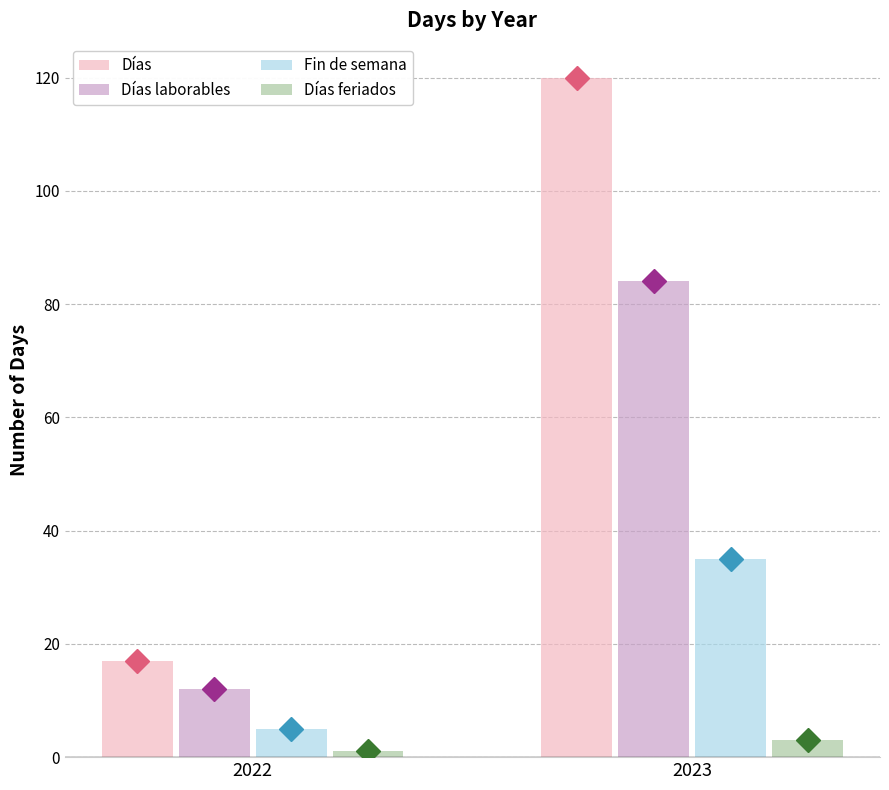

Count the number of data series in this chart.

4